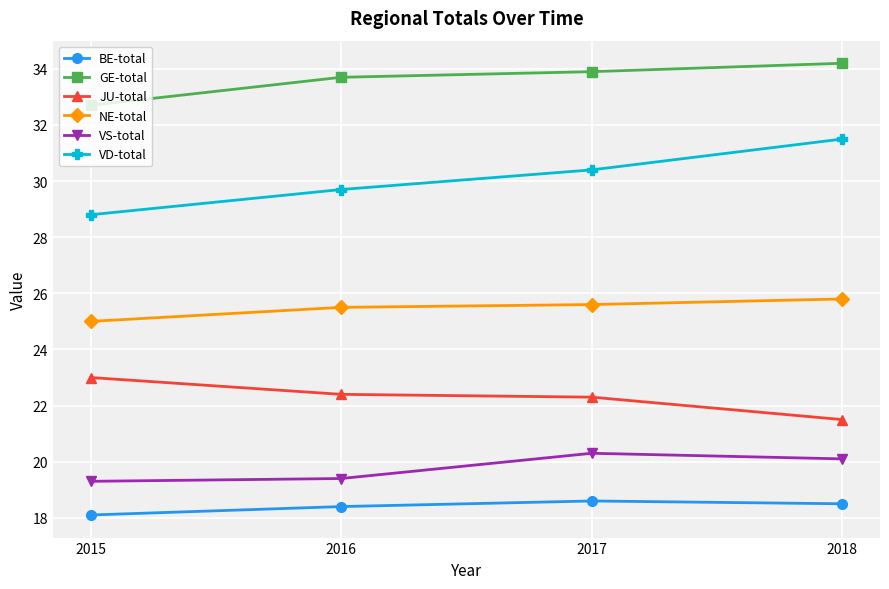

True or false: VS-total and NE-total cross at least once.

False